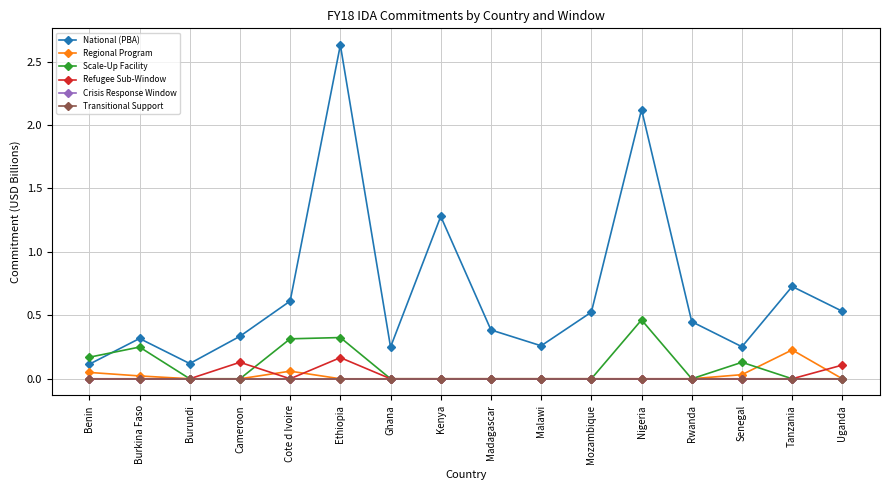

Does the chart have visible grid lines?

Yes